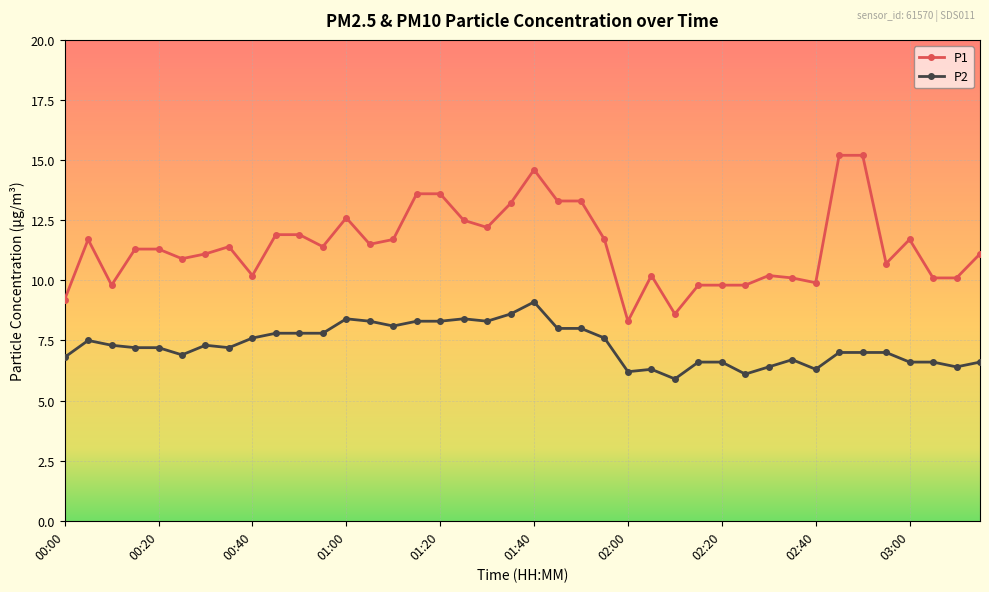

List the series in order of their overall mean, highest first.

P1, P2